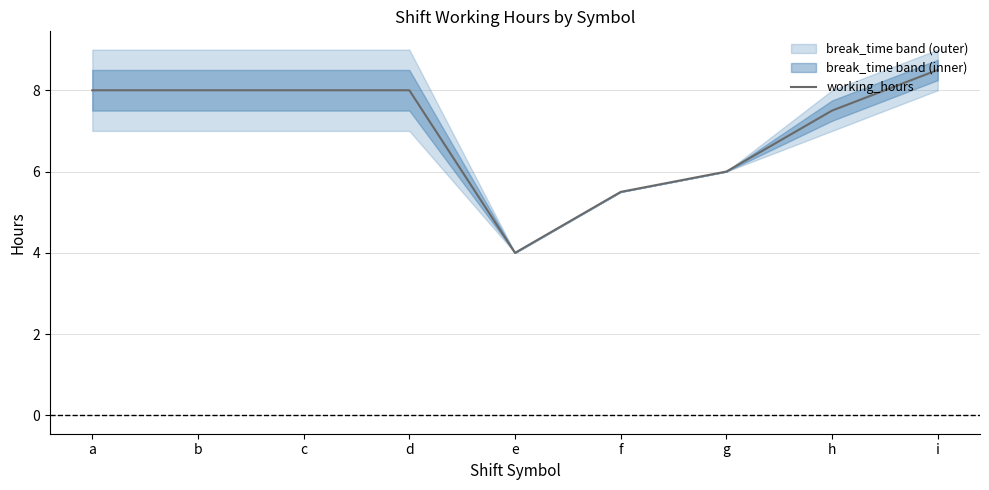

How many lines are shown in the chart?

1